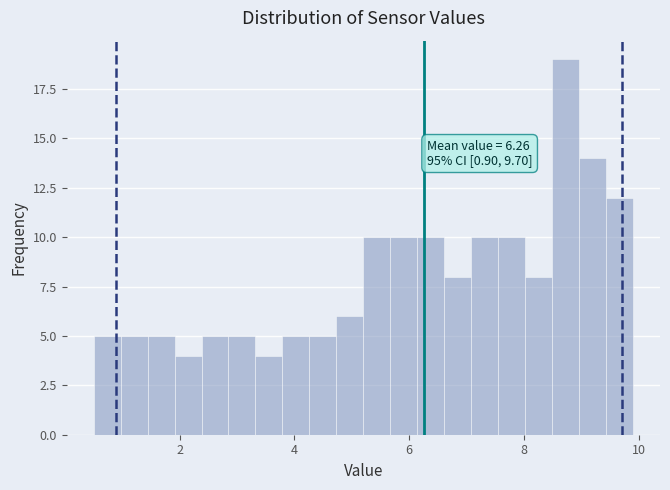

Around what value on the x-axis is the tallest bar? Give the approximate position of its centre, as read against the axis.

8.8